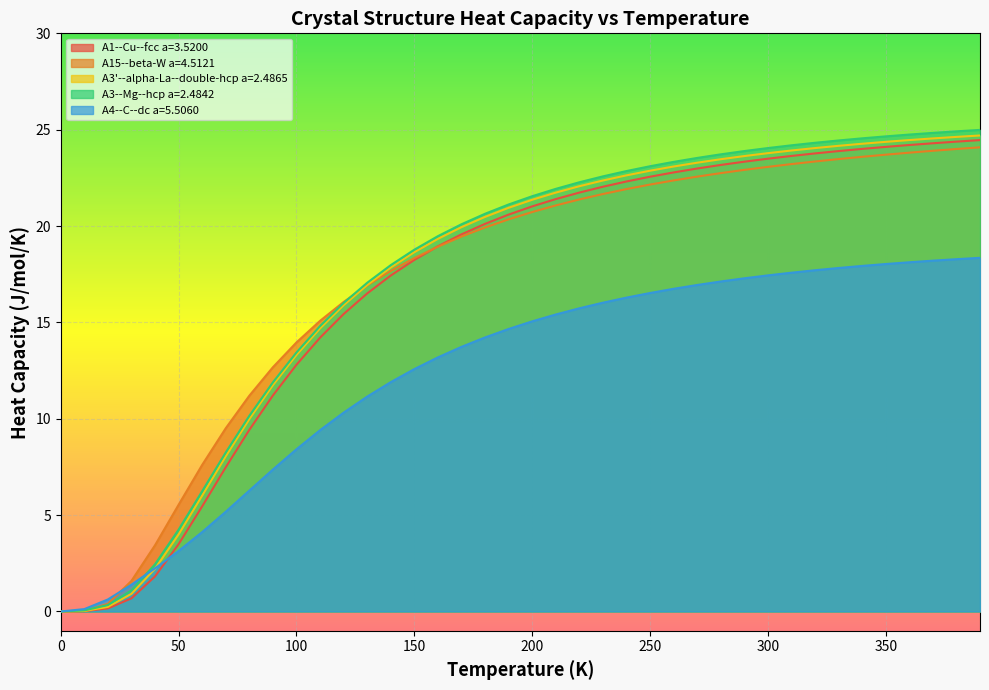

Which series has the largest range (max minus min)?

A3--Mg--hcp a=2.4842